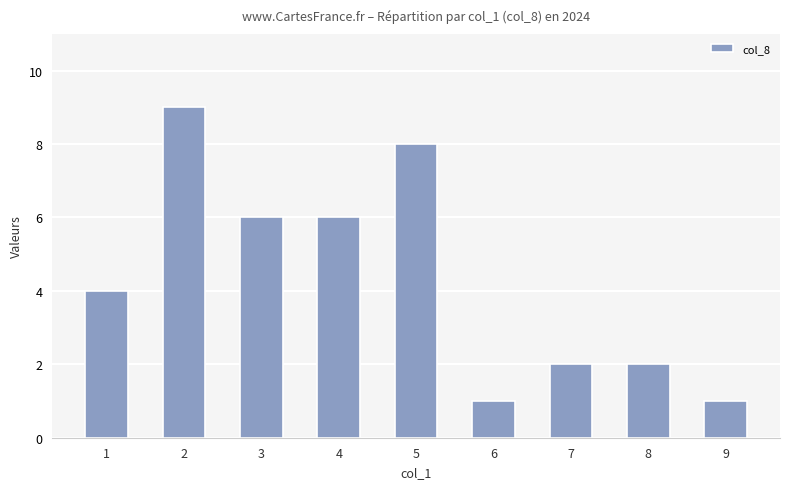

What is the smallest value displayed?

1